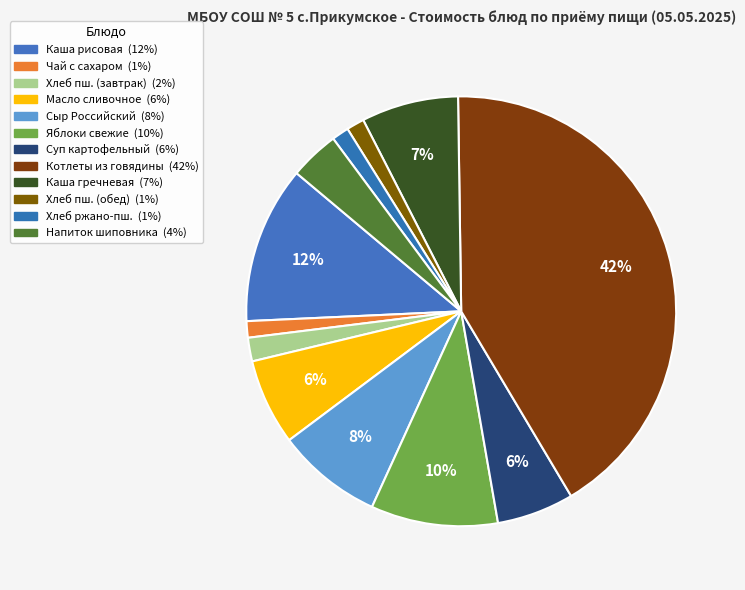

Count the number of slices in the pie.

12